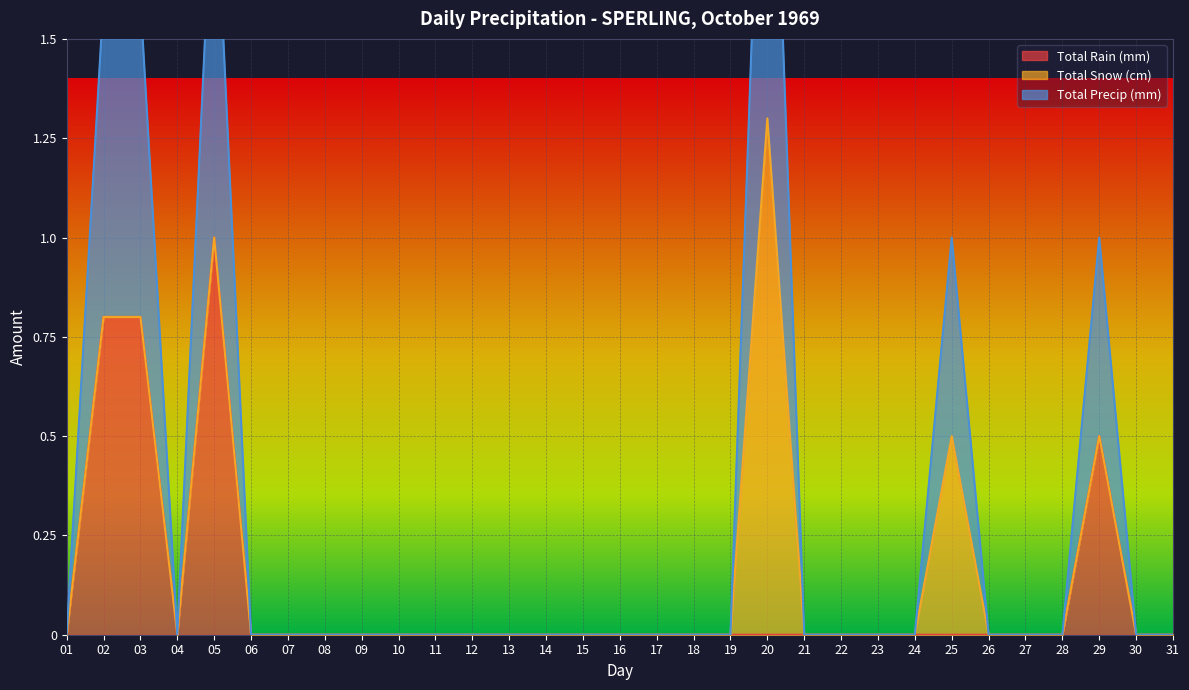

What is the difference between the maximum and minimum values in the Total Rain (mm) series?

1.0